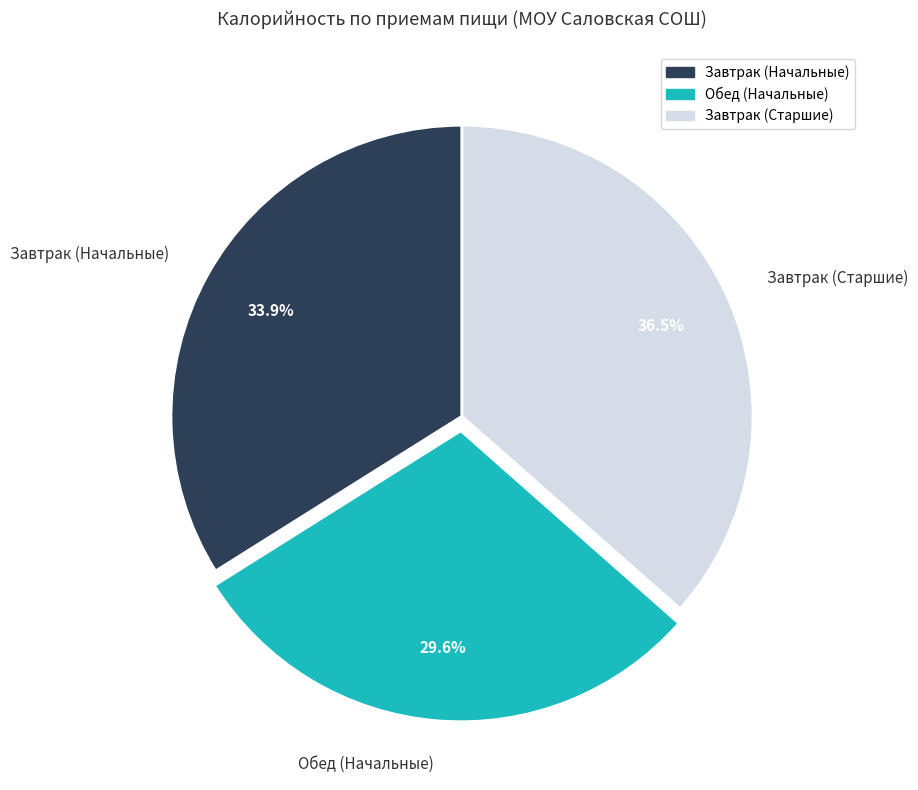

Is the sum of Завтрак (Старшие) and Обед (Начальные) greater than half?

Yes